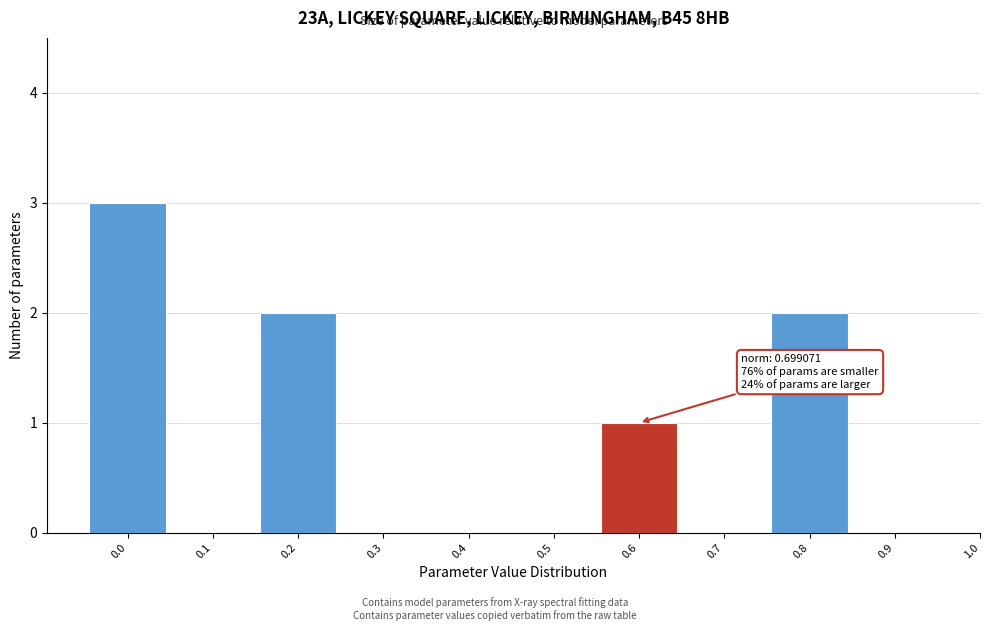

Reading right to left, what are all the values shown in this chart?

0.9=0	0.8=2	0.7=0	0.6=1	0.5=0	0.4=0	0.3=0	0.2=2	0.1=0	0.0=3